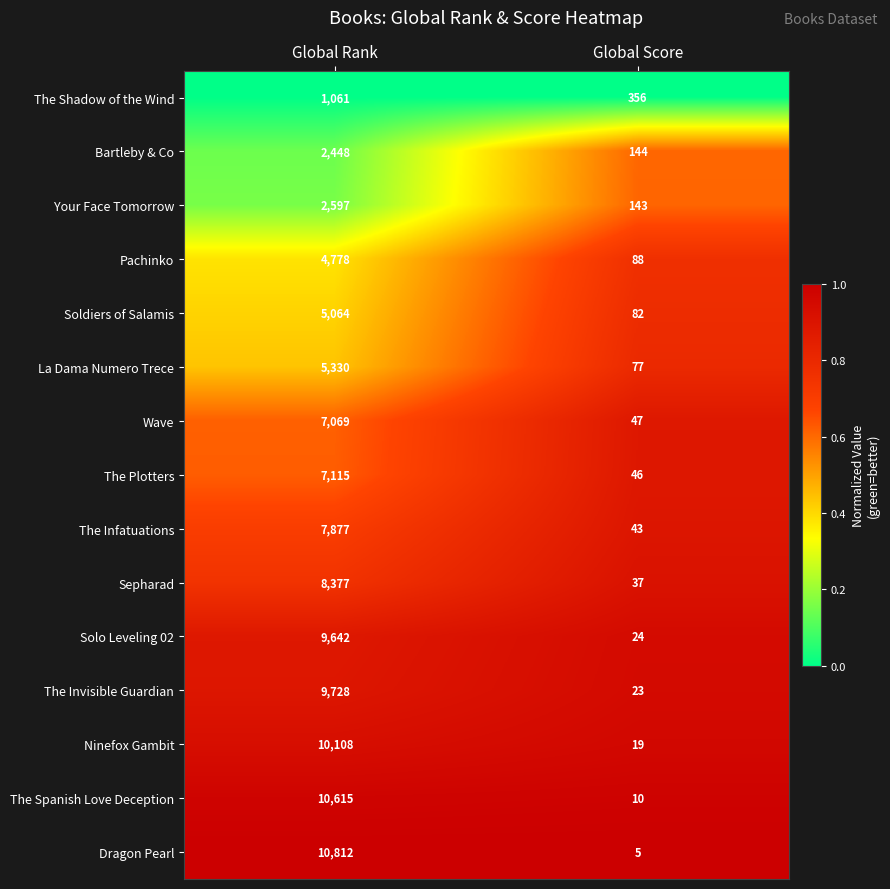

Reading left to right, transcribe all the data shown in this chart.

The Shadow of the Wind: Global Rank=1061	Global Score=356
Bartleby & Co: Global Rank=2448	Global Score=144
Your Face Tomorrow: Global Rank=2597	Global Score=143
Pachinko: Global Rank=4778	Global Score=88
Soldiers of Salamis: Global Rank=5064	Global Score=82
La Dama Numero Trece: Global Rank=5330	Global Score=77
Wave: Global Rank=7069	Global Score=47
The Plotters: Global Rank=7115	Global Score=46
The Infatuations: Global Rank=7877	Global Score=43
Sepharad: Global Rank=8377	Global Score=37
Solo Leveling 02: Global Rank=9642	Global Score=24
The Invisible Guardian: Global Rank=9728	Global Score=23
Ninefox Gambit: Global Rank=10108	Global Score=19
The Spanish Love Deception: Global Rank=10615	Global Score=10
Dragon Pearl: Global Rank=10812	Global Score=5